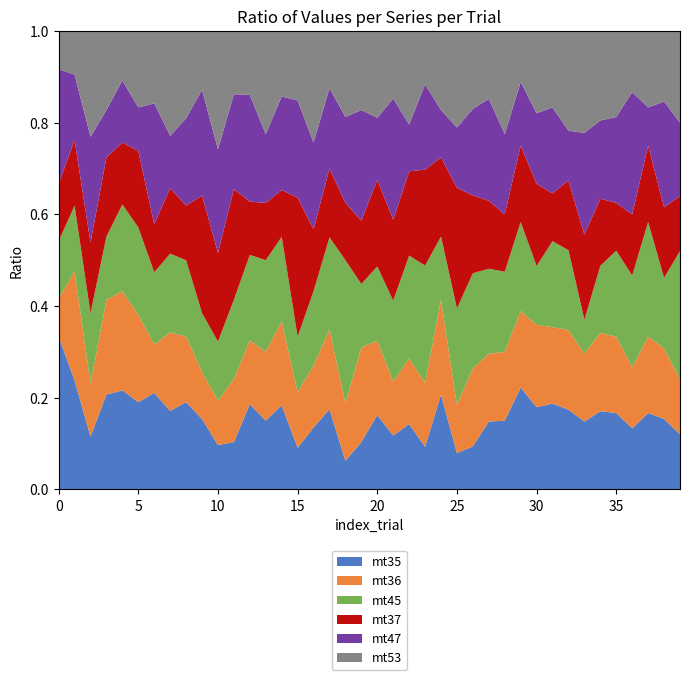

What is the total value across all series at 25?

1.0